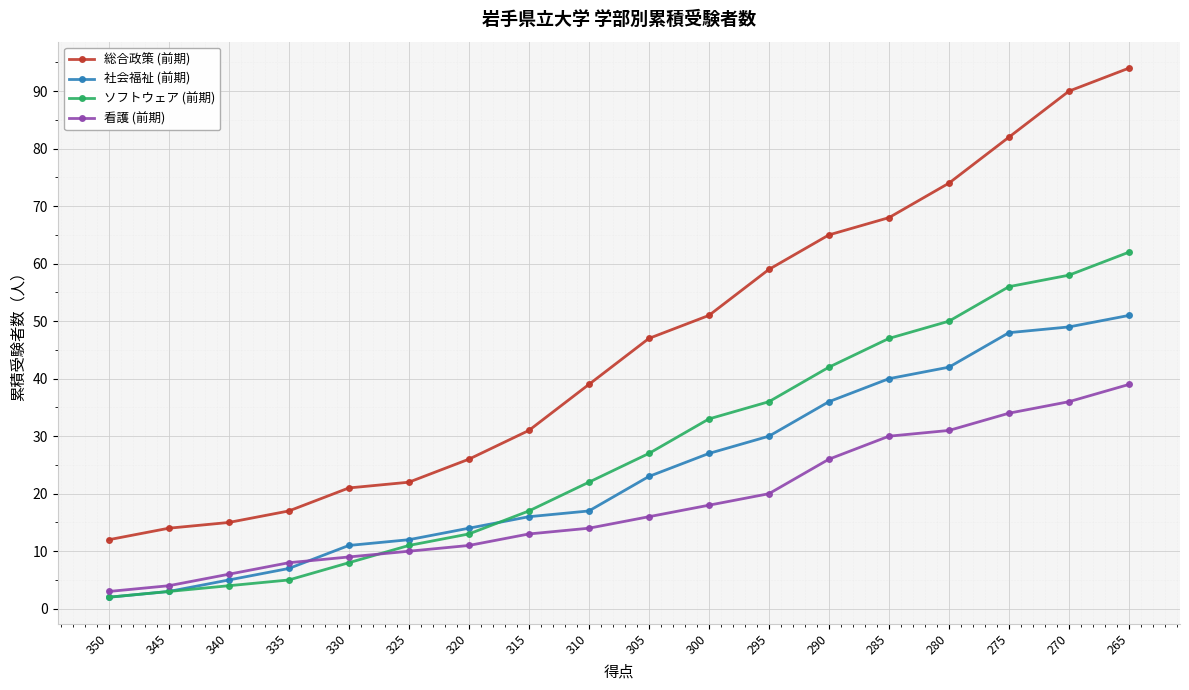

How many lines are shown in the chart?

4